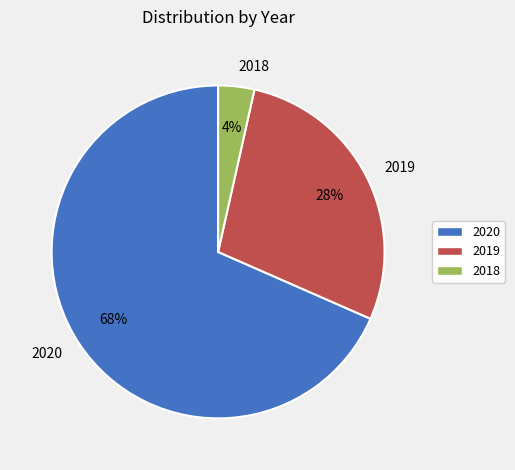

Count the number of slices in the pie.

3